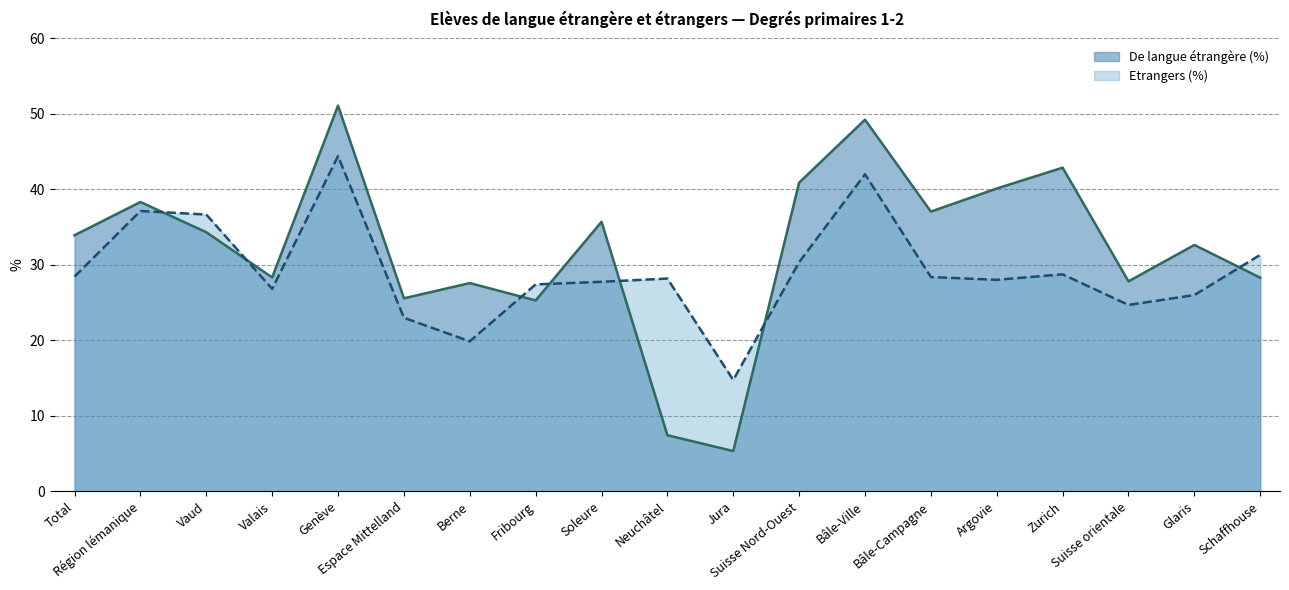

What is the difference between the highest and lowest values at Vaud?

2.3